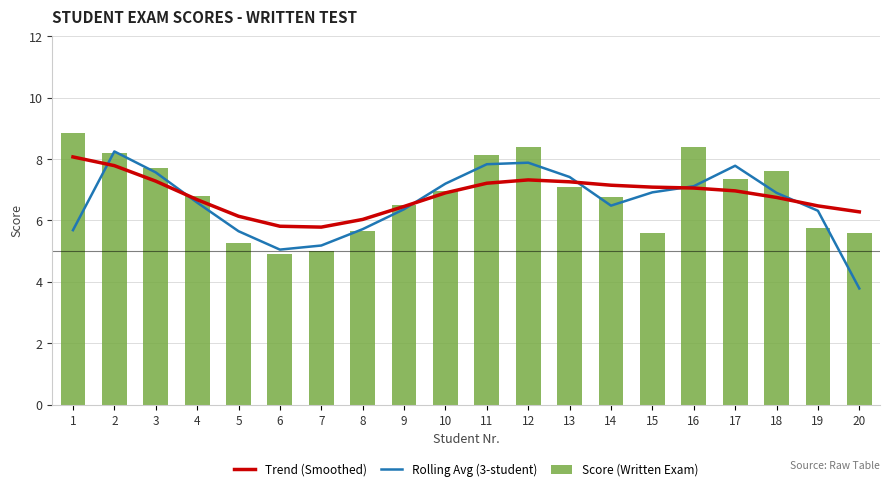

Which series has the widest spread of values?

Rolling Avg (3-student)